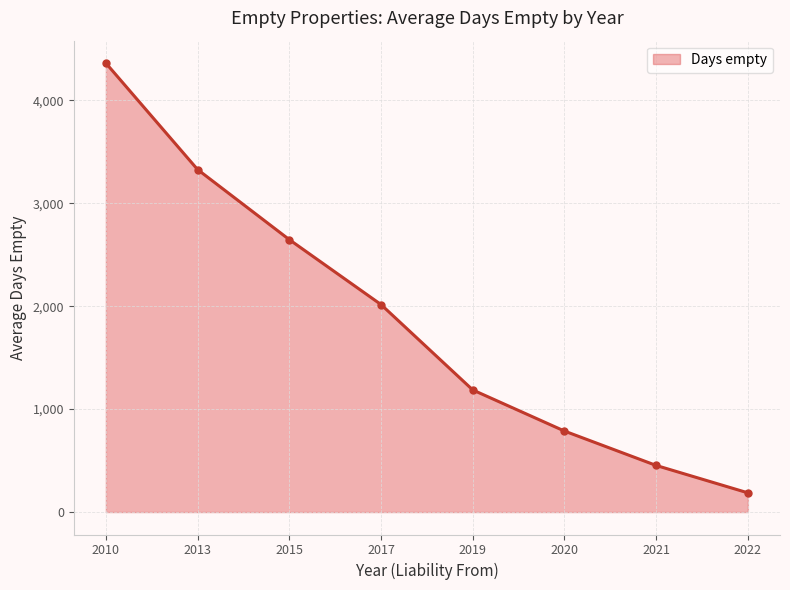

How many lines are shown in the chart?

1